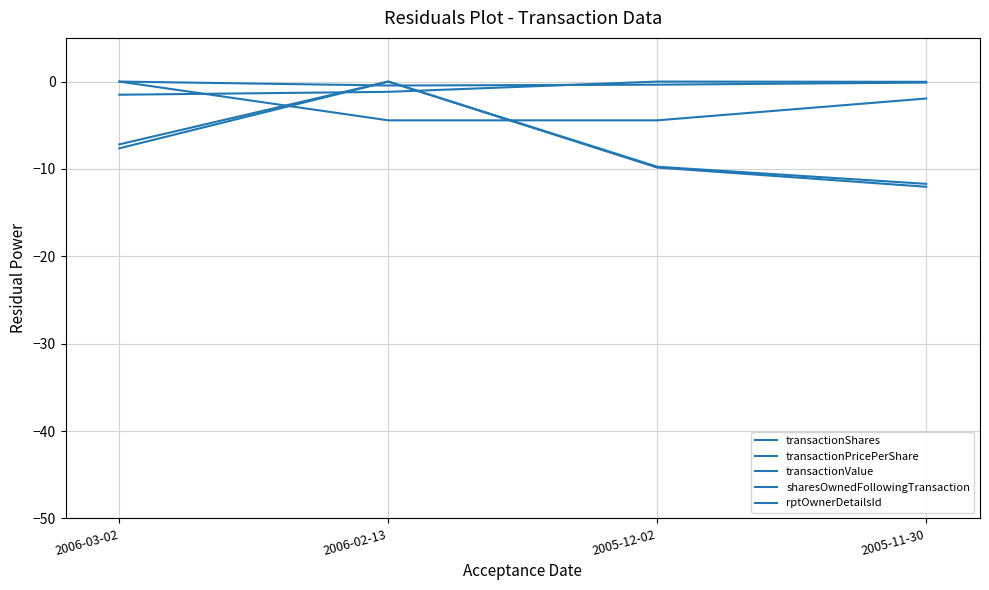

What is the difference between the transactionShares values at 2005-12-02 and 2006-02-13?

9.8